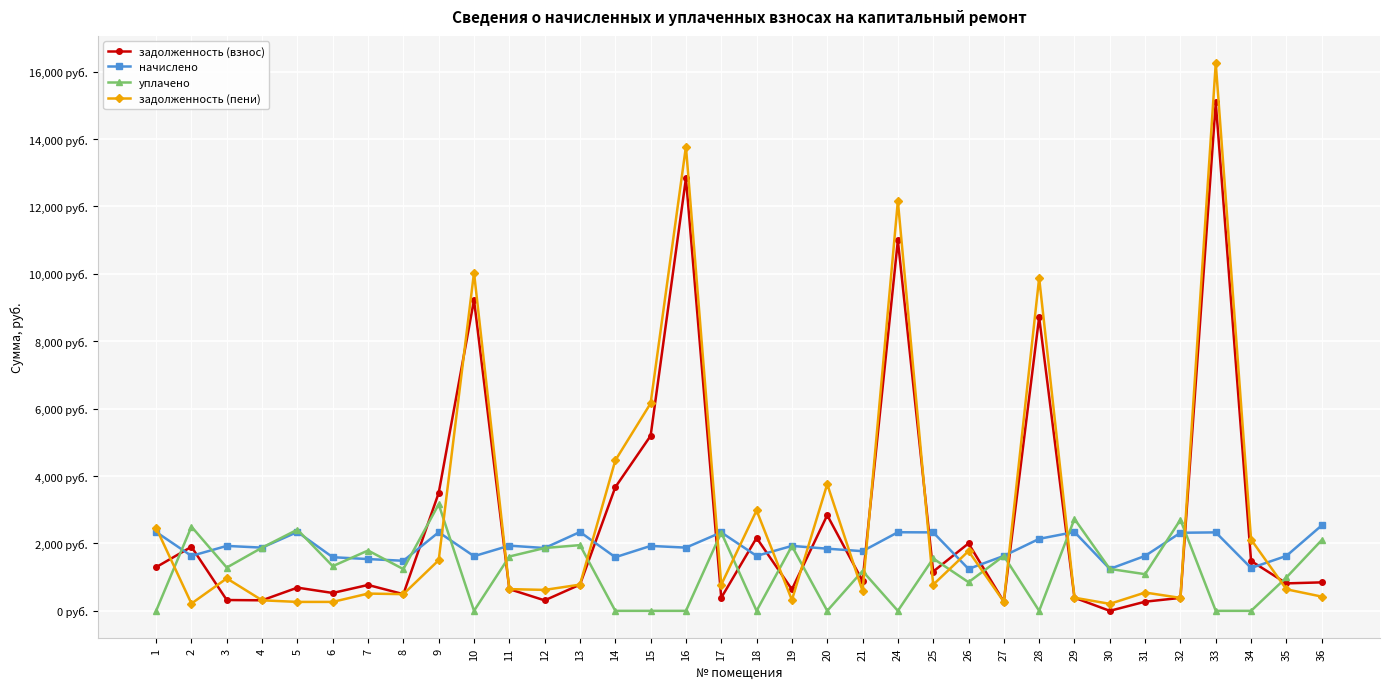

Is this an area chart (filled region under the line)?

No